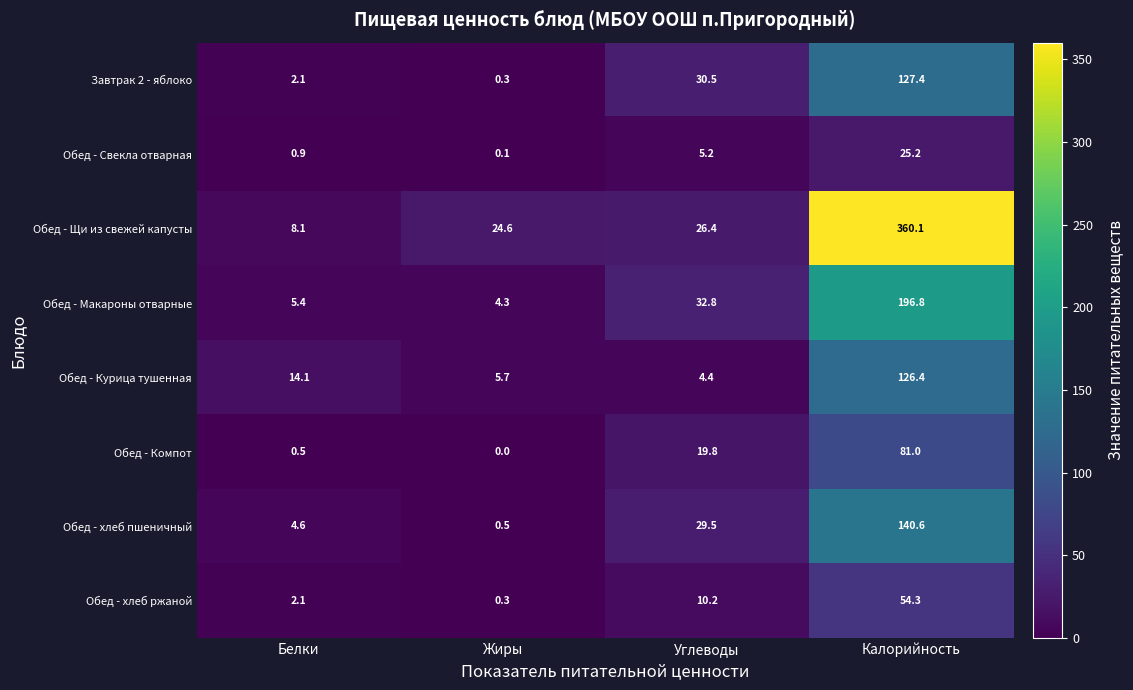

Which category has the lowest value across all series?

Жиры